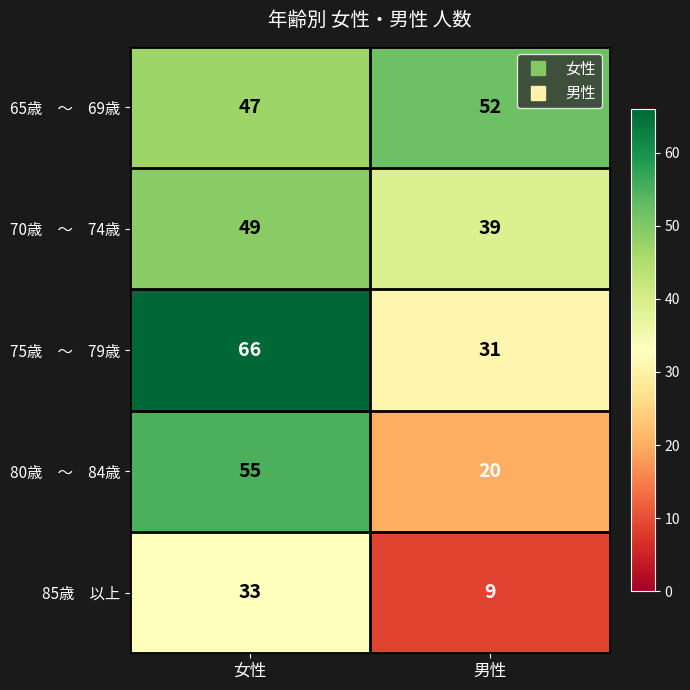

At how many categories does at least one series exceed 42?

2